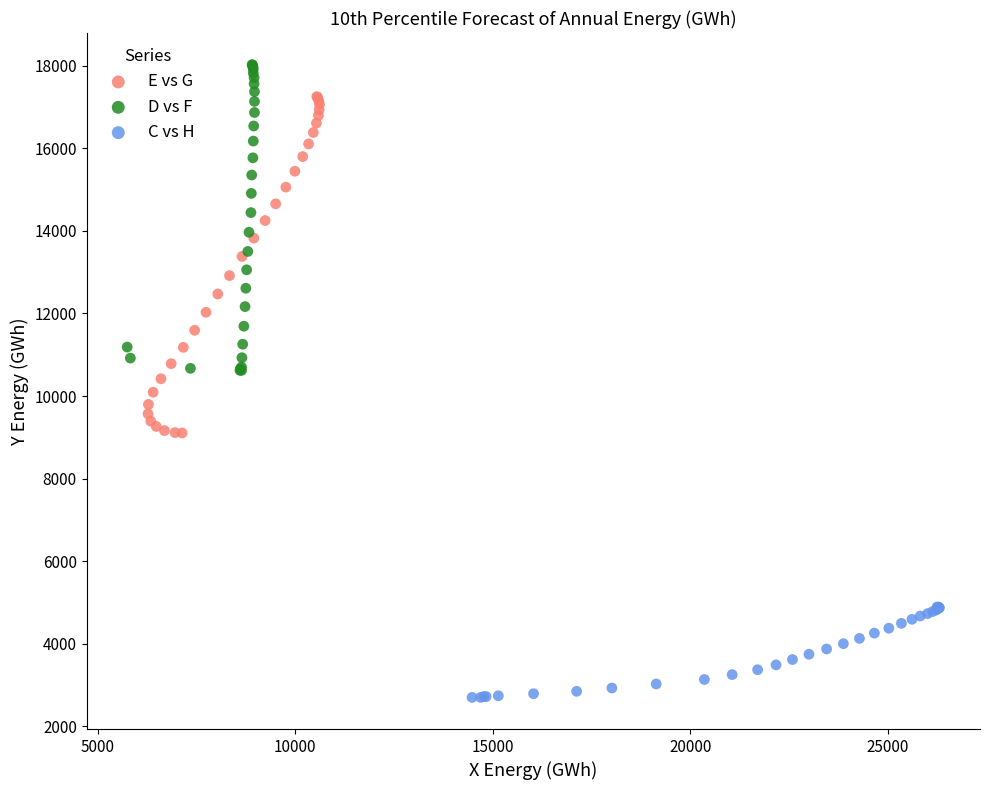

Which series contains the lowest Y value?

C vs H